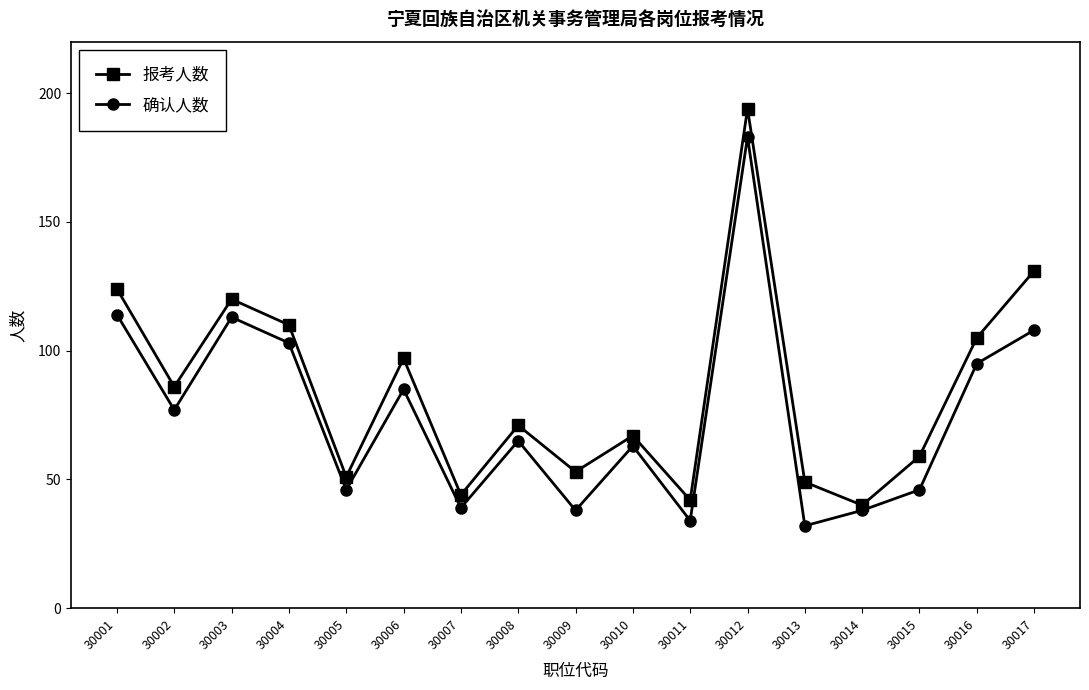

In 确认人数, how many points are higher than both neighbors (excluding endpoints)?

5